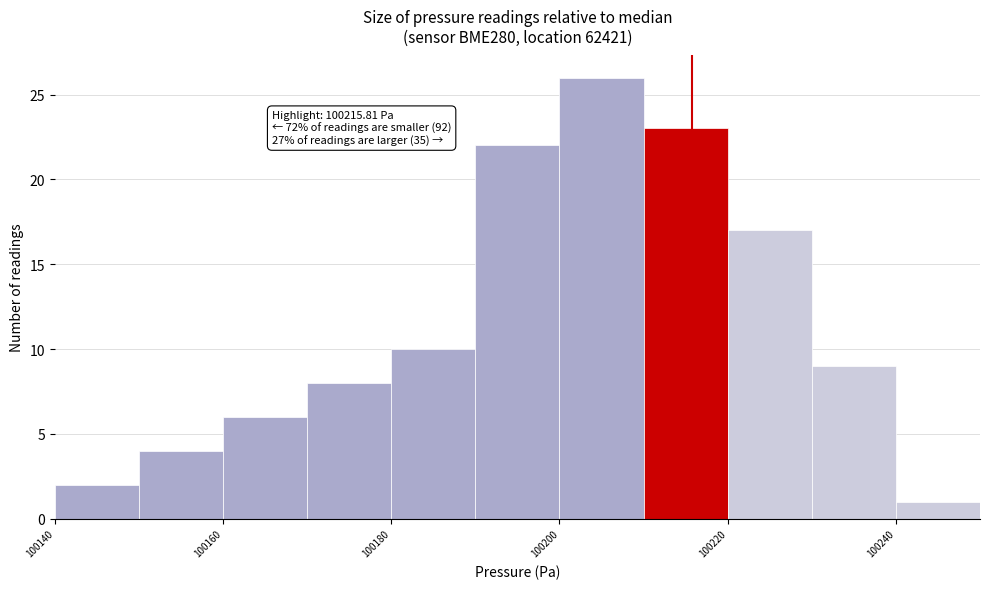

Over which range of the x-axis is the bar tallest?

100200 to 100210